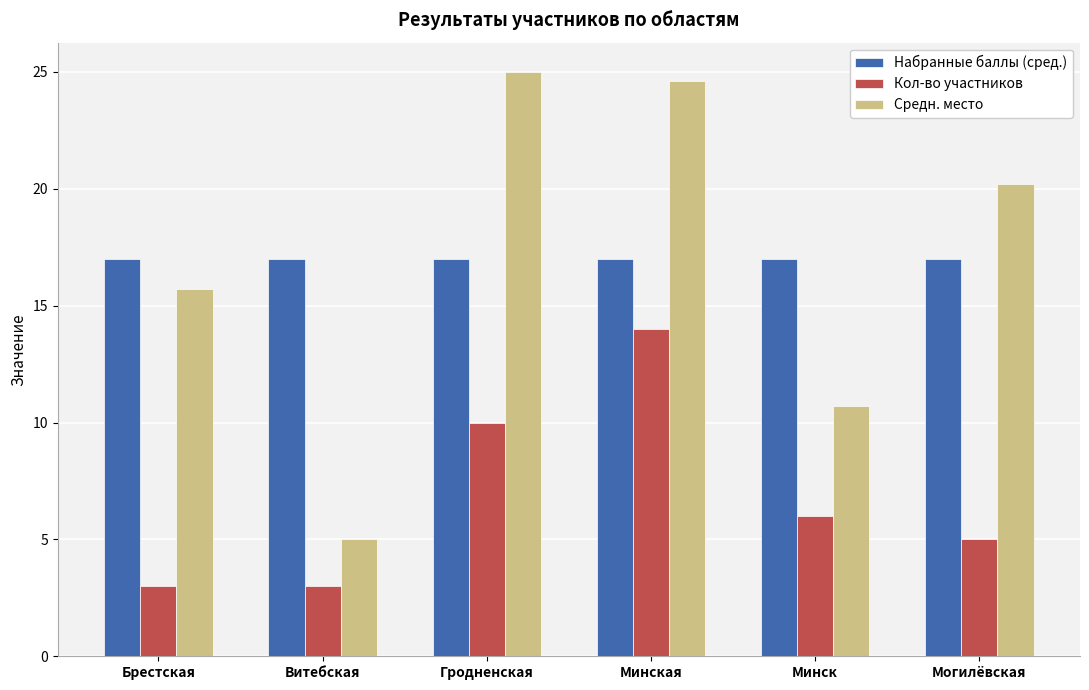

List the series in order of their peak value, lowest first.

Кол-во участников, Набранные баллы (сред.), Средн. место